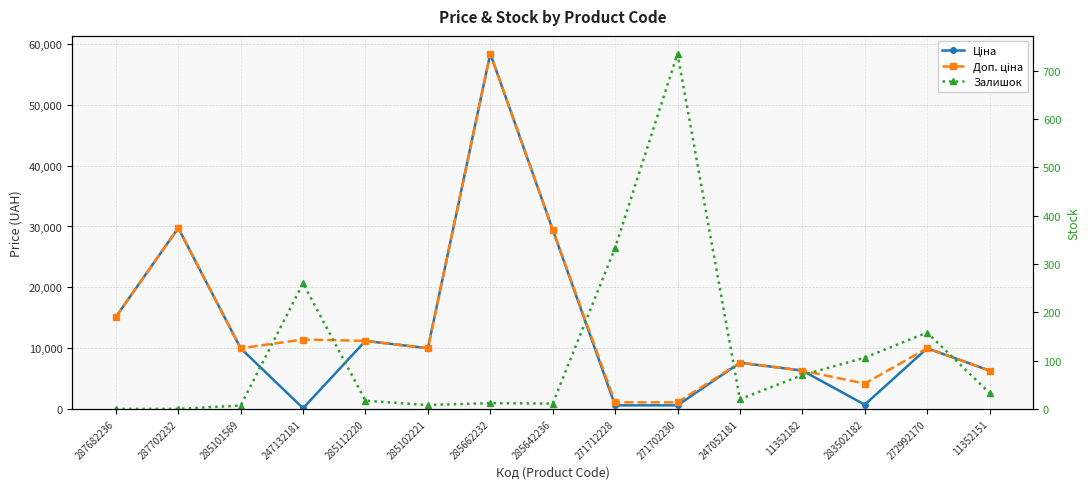

Reading left to right, transcribe all the data shown in this chart.

Ціна: 15120.0	29747.2	9975.0	114.1	11188.2	9975.0	58426.5	29491.5	589.9	589.9	7596.5	6308.8	694.3	9975.0	6308.8
Доп. ціна: 15120.0	29747.2	9975.0	11410.0	11188.2	9975.0	58426.5	29491.5	1081.7	1081.7	7596.5	6308.8	4165.6	9975.0	6308.8
Залишок: 0.0	0.0	7.0	260.0	17.0	8.0	12.0	11.0	333.0	735.0	20.0	70.0	106.0	158.0	33.0